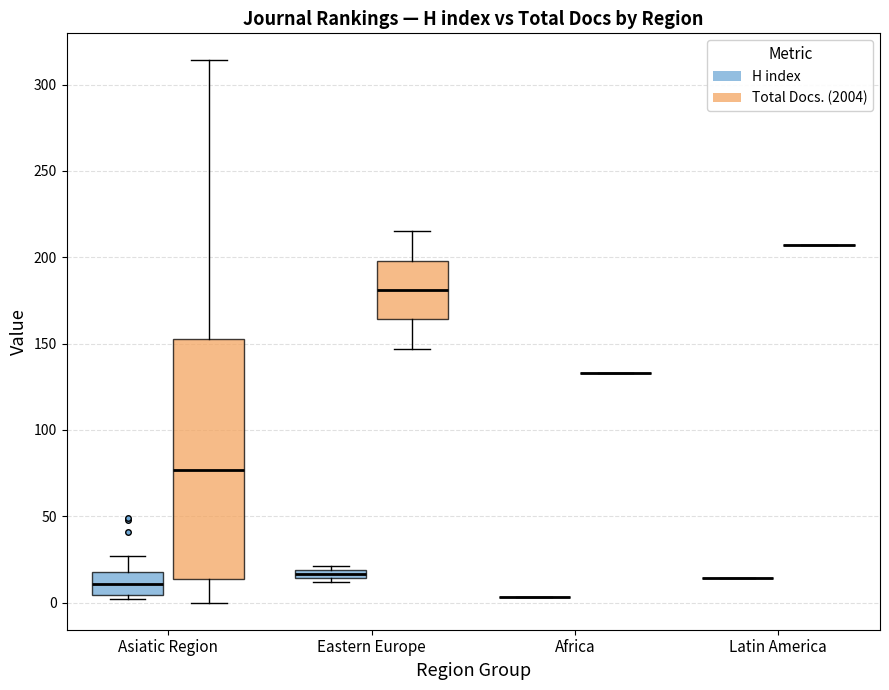

Where does the upper whisker of the box for Asiatic Region (H index) end on the y-axis? The values are not printed on the chart, so give them approximately, as read against the axis.

25